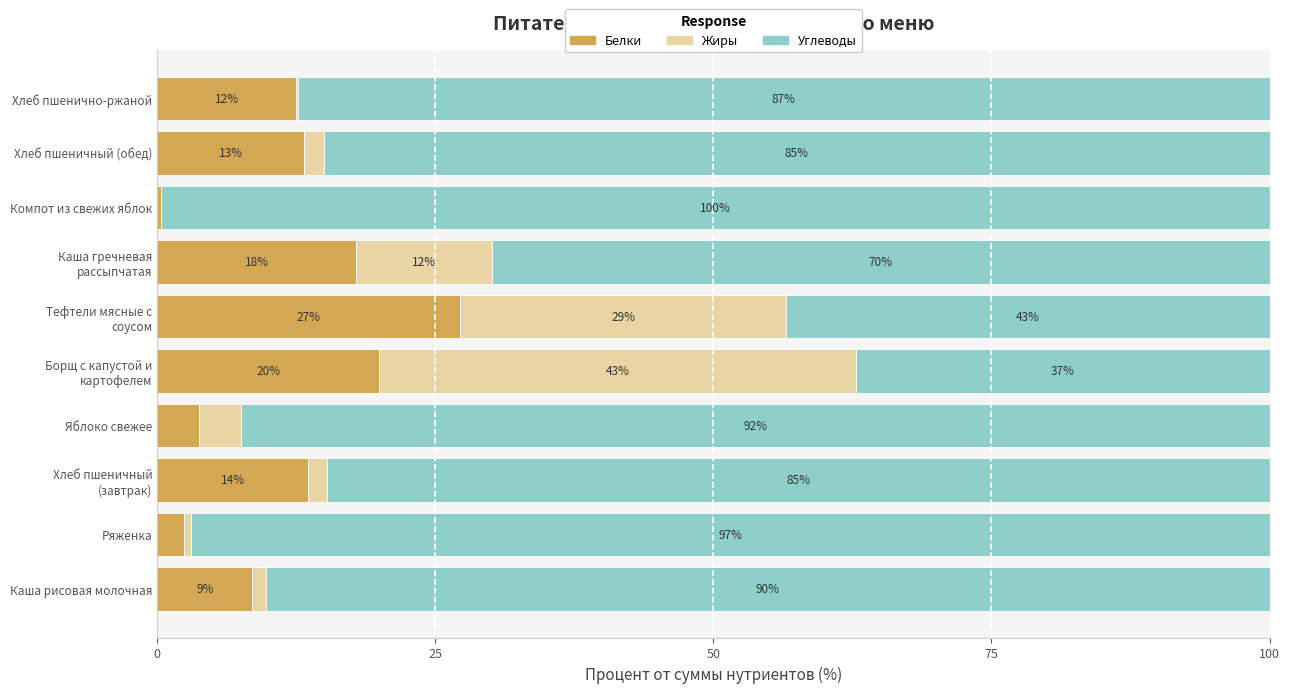

What are all the series names shown in the legend?

Белки, Жиры, Углеводы